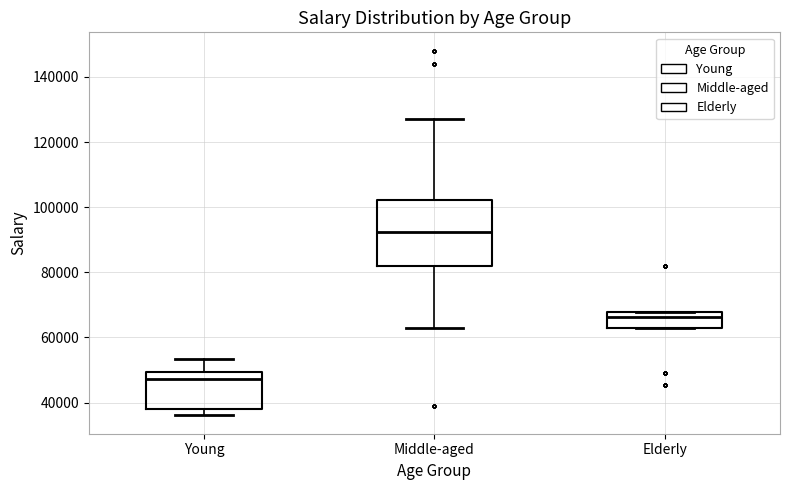

Reading left to right, transcribe this box plot: for each box, give where its median line is, the range the box spans, and where its two whiskers end, as read against the y-axis. The values are not printed on the chart, so give them approximately, as read against the axis.

Young: median 48000, box 38000 to 50000, whiskers 36000 to 54000
Middle-aged: median 92000, box 82000 to 102000, whiskers 64000 to 126000
Elderly: median 66000, box 62000 to 68000, whiskers 62000 to 68000